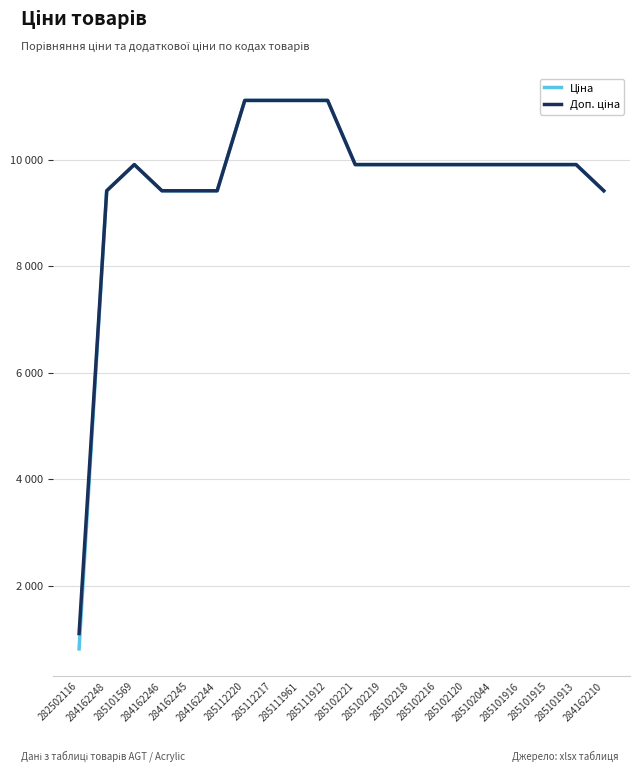

What is the sum of the Ціна values at 282502116 and 285101569?

10721.5